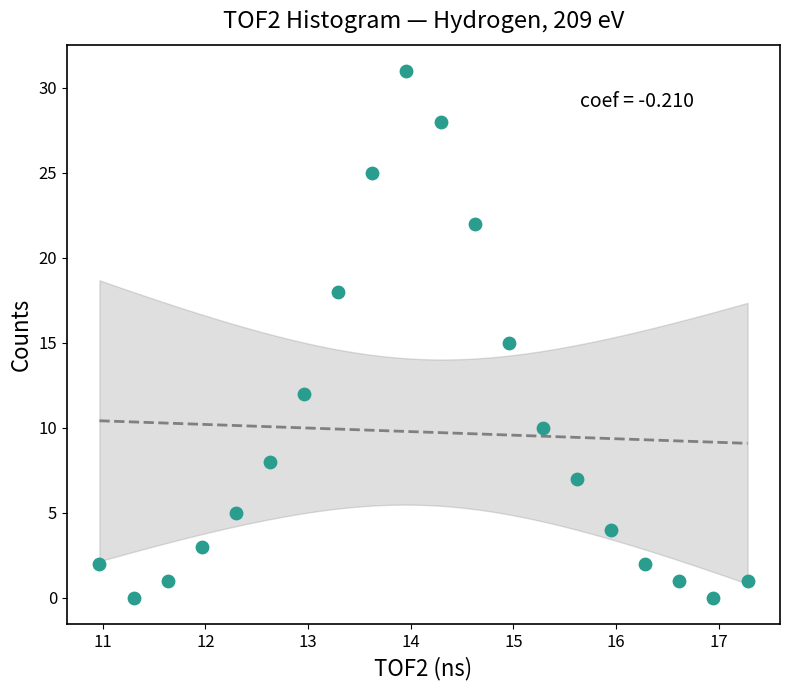

What is the range of Y values (max minus min)?

31